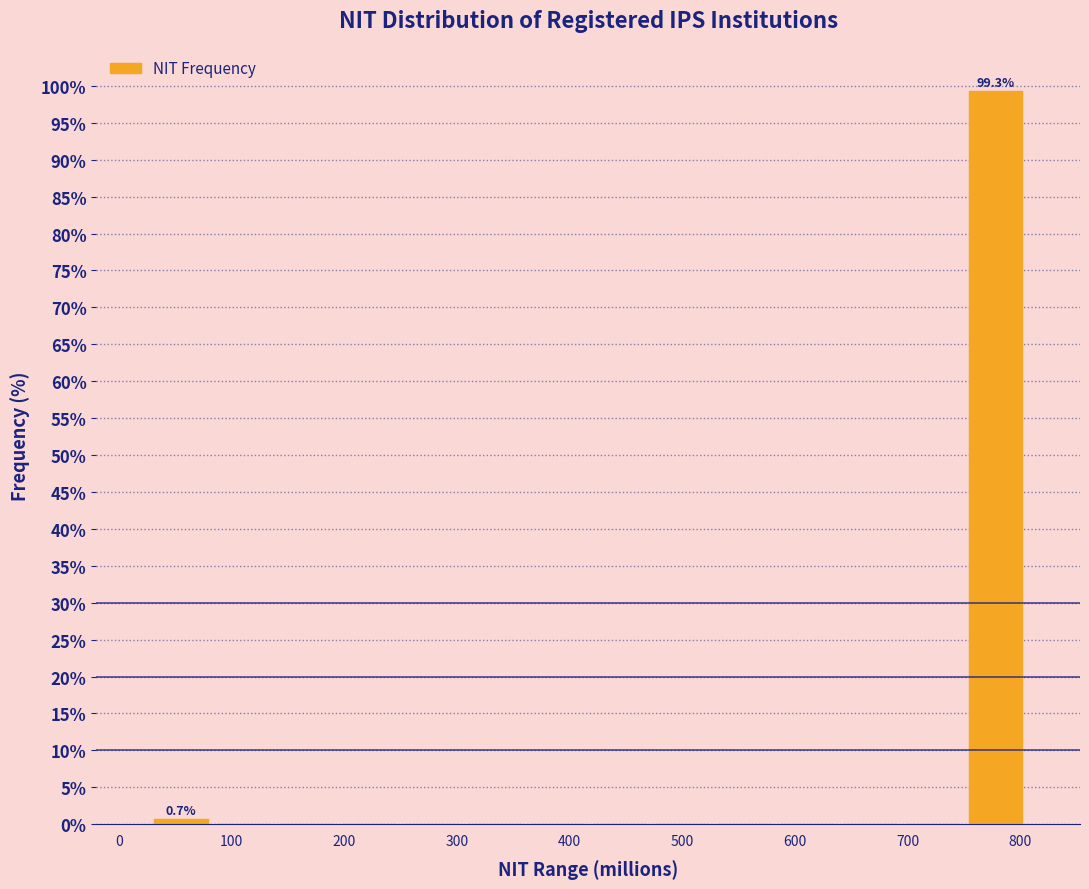

Which range on the x-axis has the tallest bar?

750 to 810